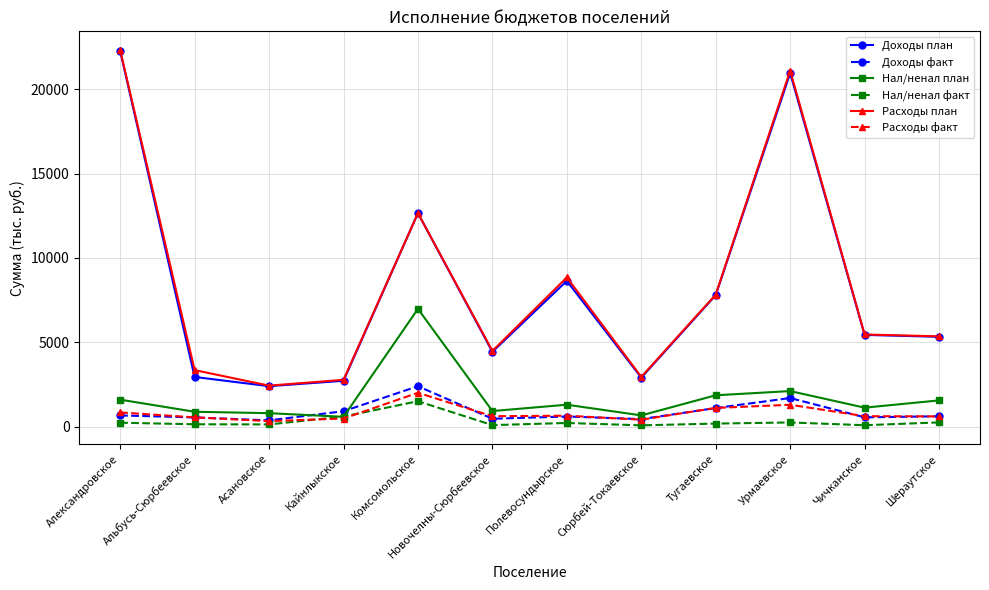

Which label corresponds to the largest value in the chart?

Александровское